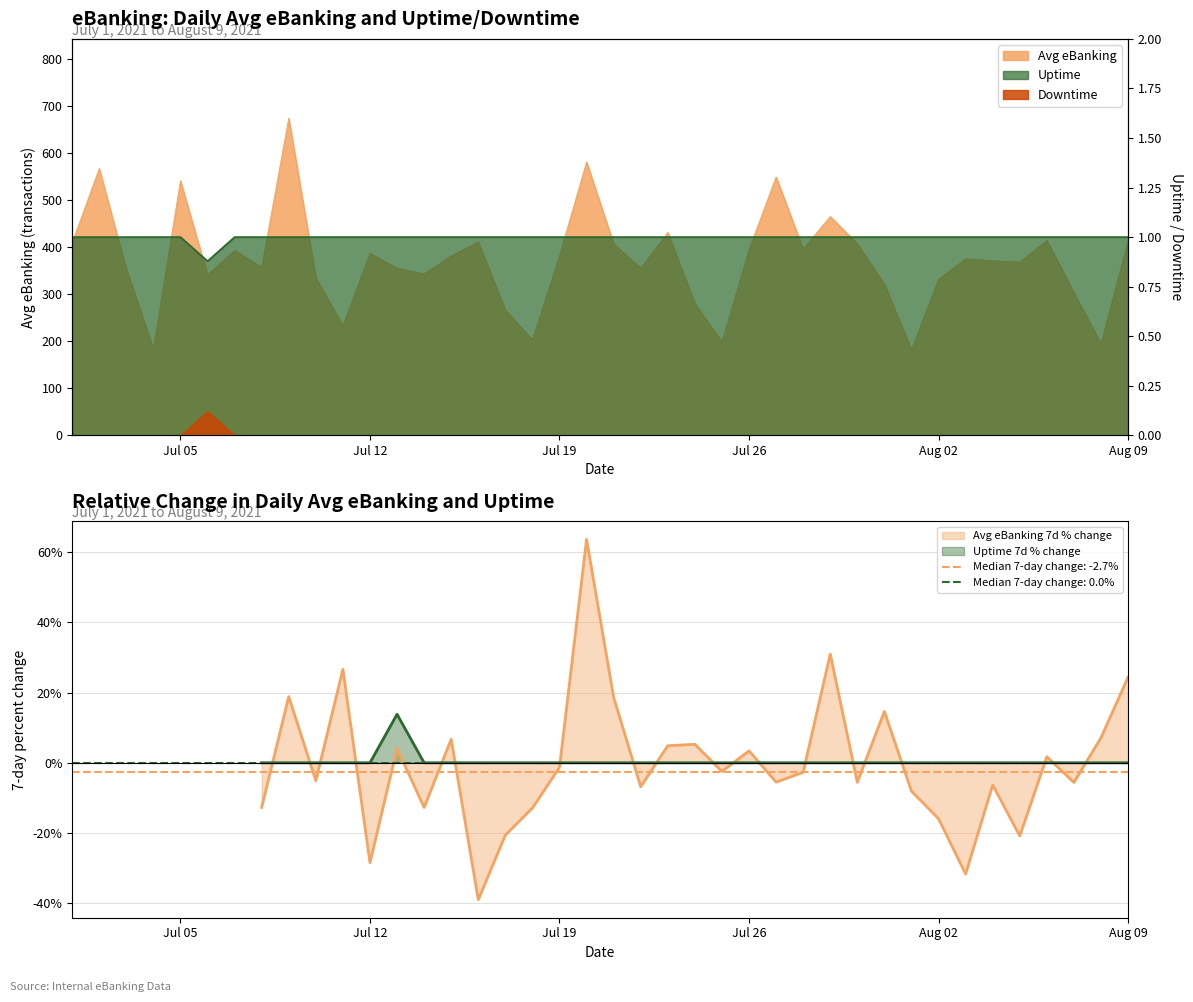

Which series has the largest total across all categories?

Avg eBanking